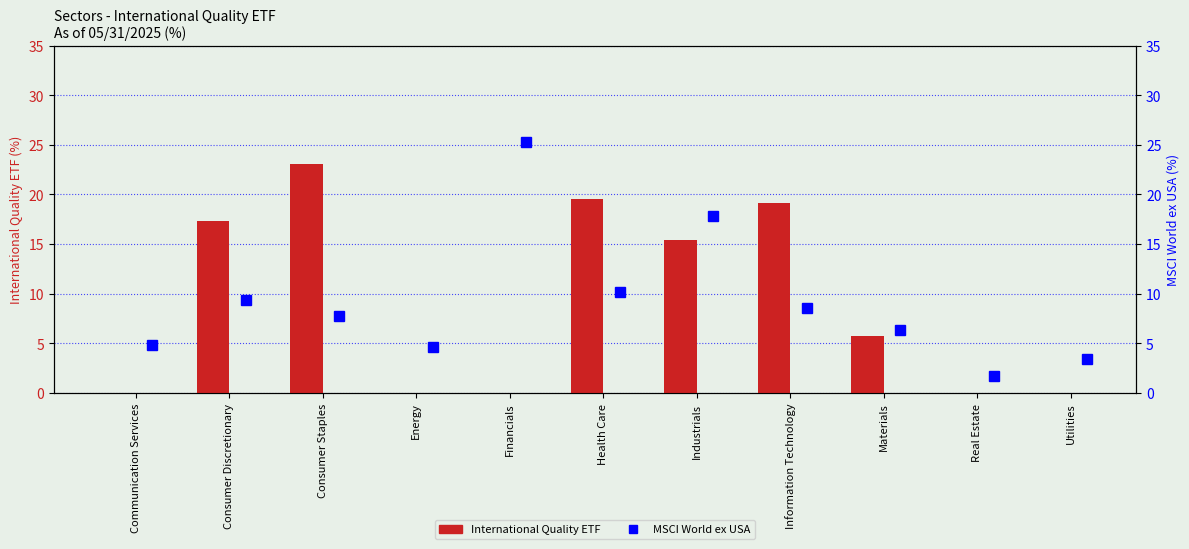

What is the label of the 8th bar from the left?

Information Technology